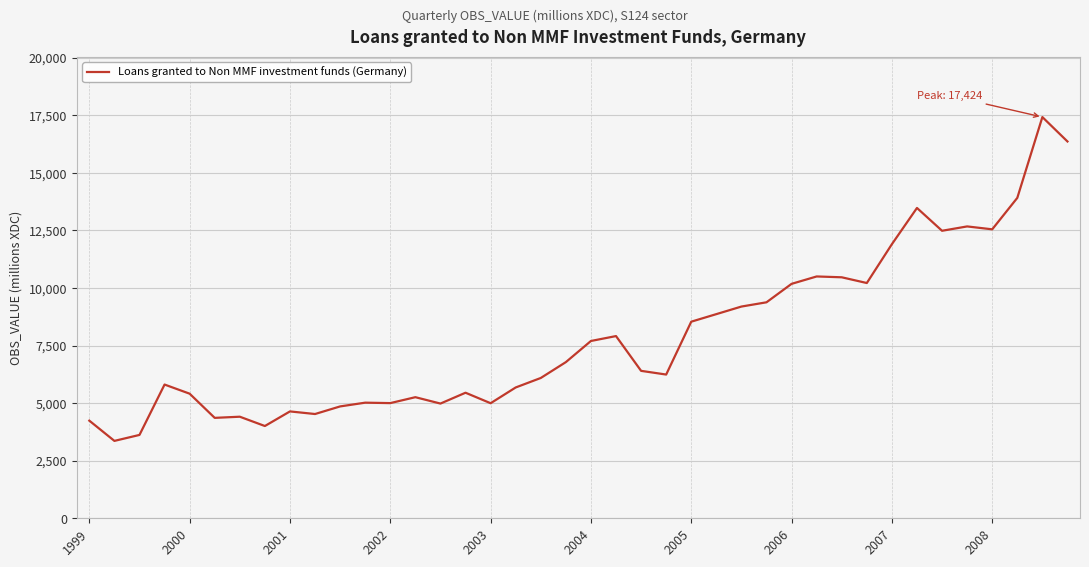

What is the greatest value displayed?

17424